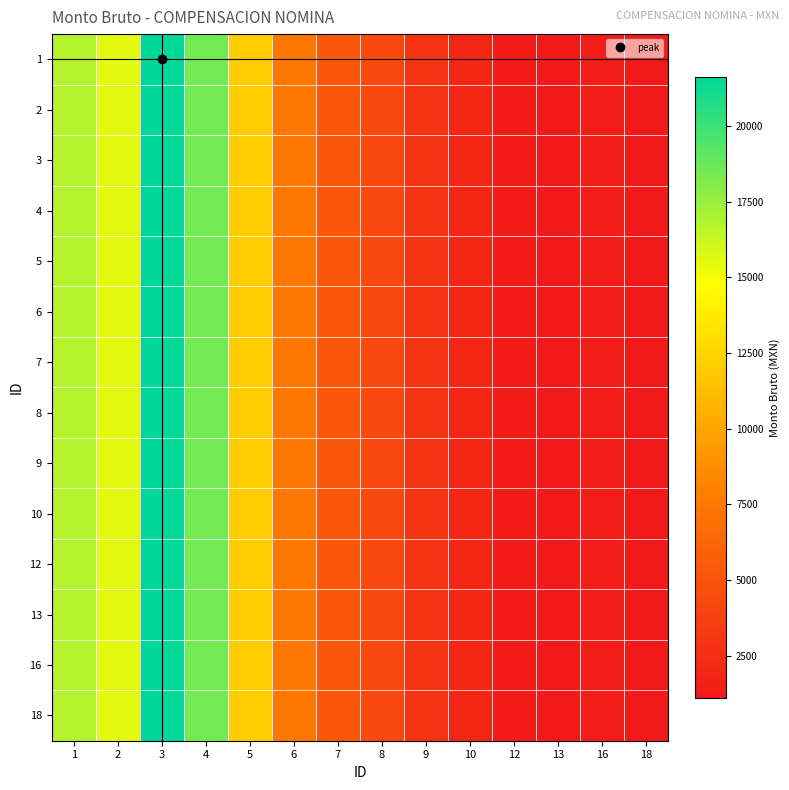

At which category is the sum across all series the highest?

3